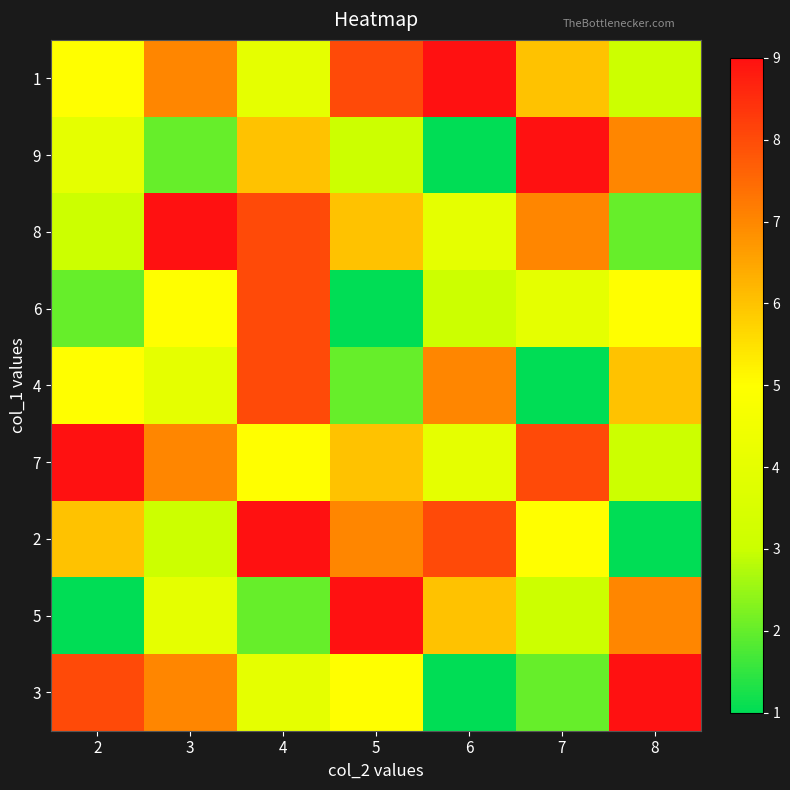

Reading left to right, transcribe all the data shown in this chart.

1: 2=5	3=7	4=4	5=8	6=9	7=6	8=3
9: 2=4	3=2	4=6	5=3	6=1	7=9	8=7
8: 2=3	3=9	4=8	5=6	6=4	7=7	8=2
6: 2=2	3=5	4=8	5=1	6=3	7=4	8=5
4: 2=5	3=4	4=8	5=2	6=7	7=1	8=6
7: 2=9	3=7	4=5	5=6	6=4	7=8	8=3
2: 2=6	3=3	4=9	5=7	6=8	7=5	8=1
5: 2=1	3=4	4=2	5=9	6=6	7=3	8=7
3: 2=8	3=7	4=4	5=5	6=1	7=2	8=9